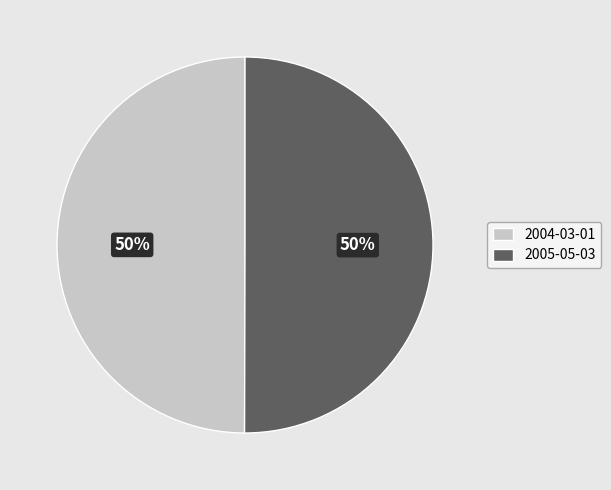

To the nearest percent, what is the average slice percentage?

50%